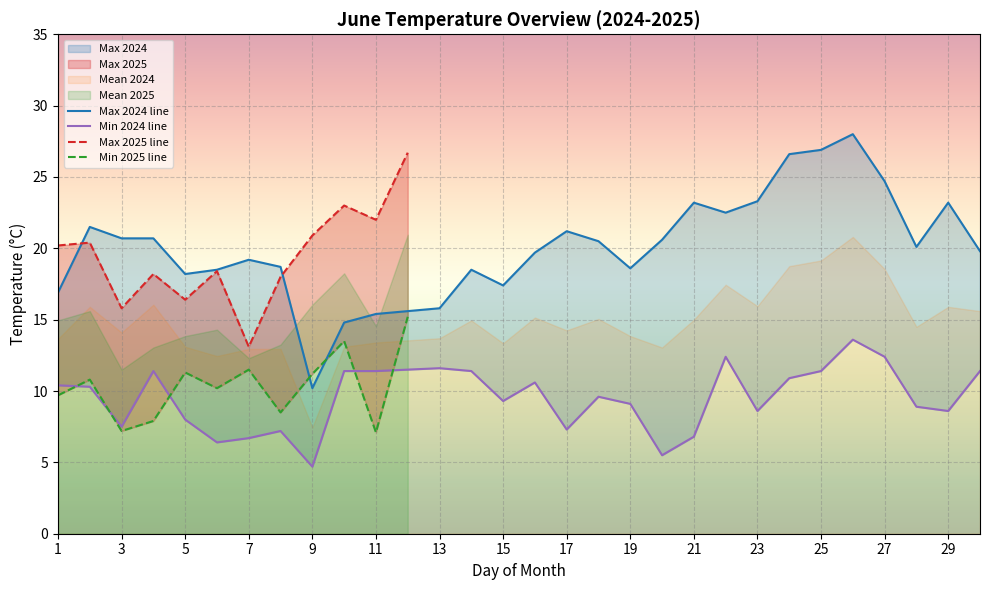

What is the highest value of the Max 2024 series?

28.0